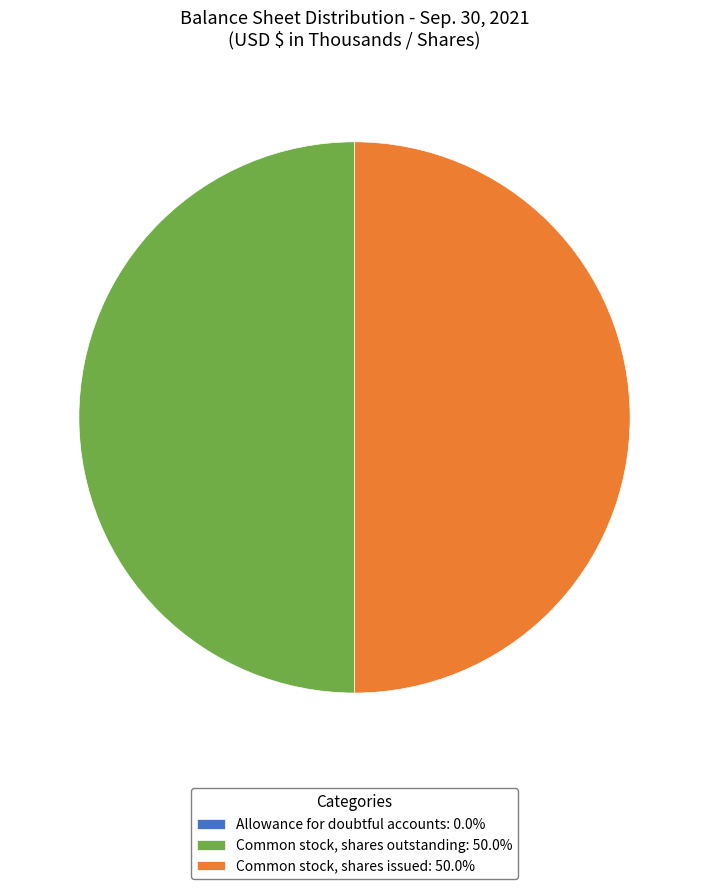

What is the ratio of the value at Common stock, shares issued: 50.0% to the value at Common stock, shares outstanding: 50.0%?

1.0